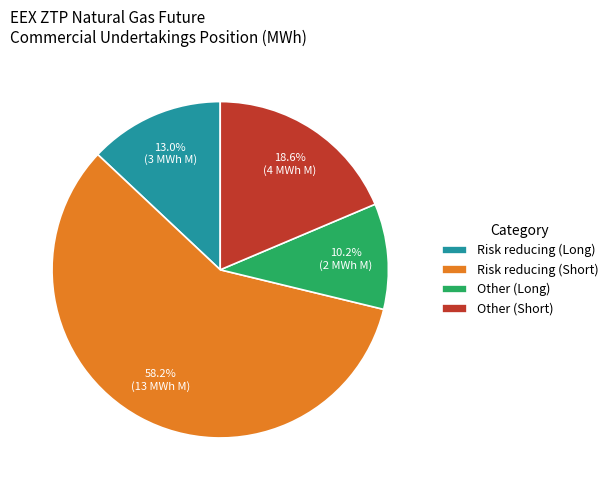

Count the number of slices in the pie.

4